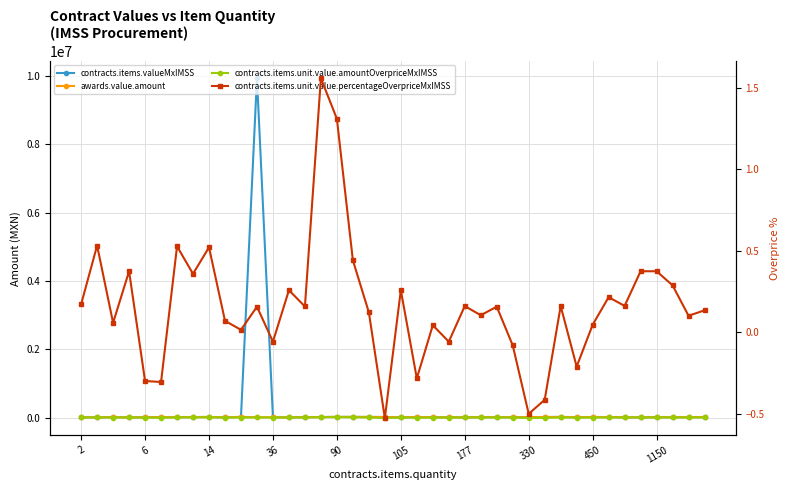

Is it true that awards.value.amount equals 17191.0 at 38?

False